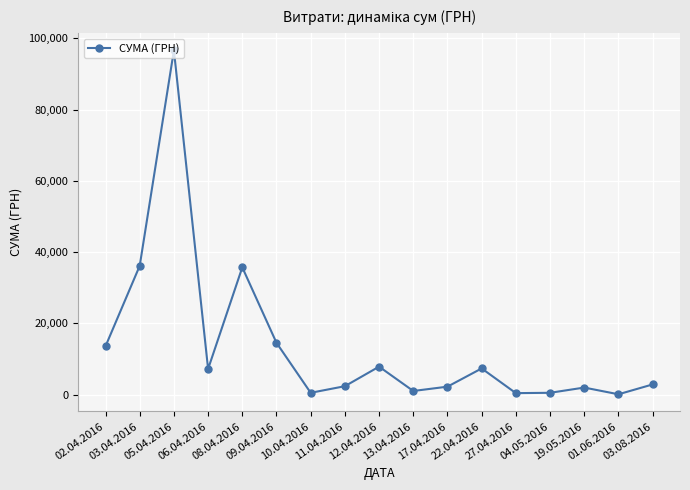

What is the smallest value displayed?

88.0